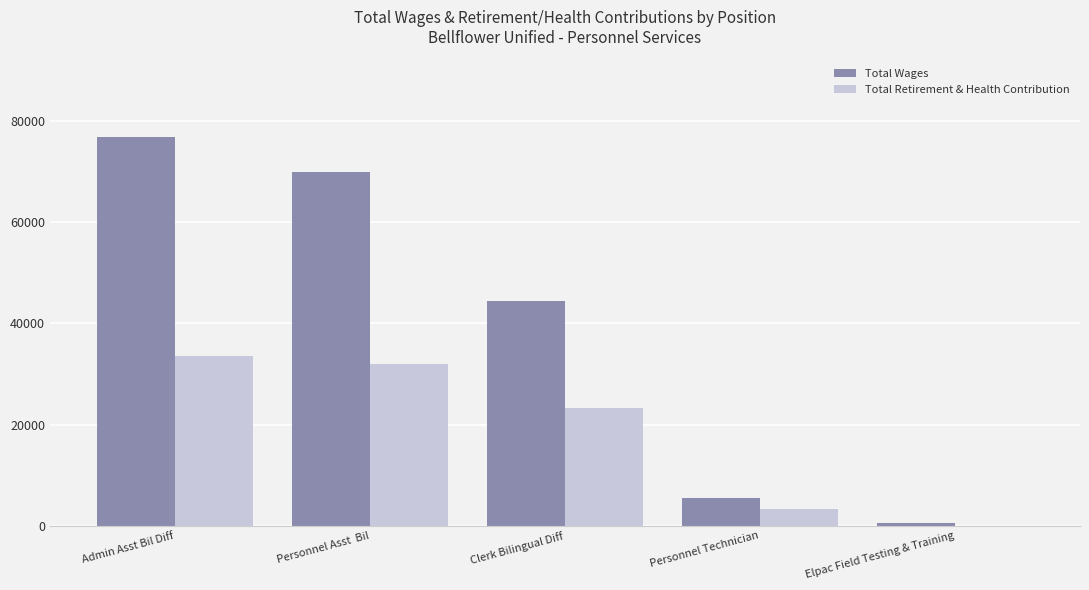

Which label corresponds to the largest value in the chart?

Admin Asst Bil Diff